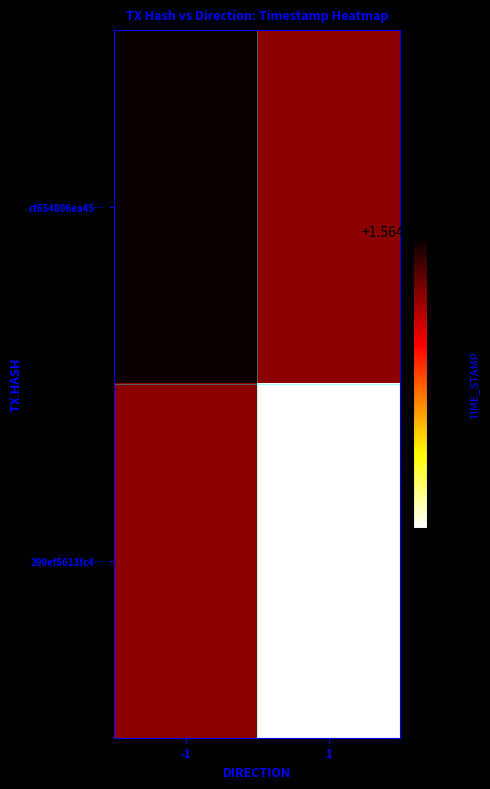

The value of cf654806ea45… at -1 is 2659762130.8. True or false?

False